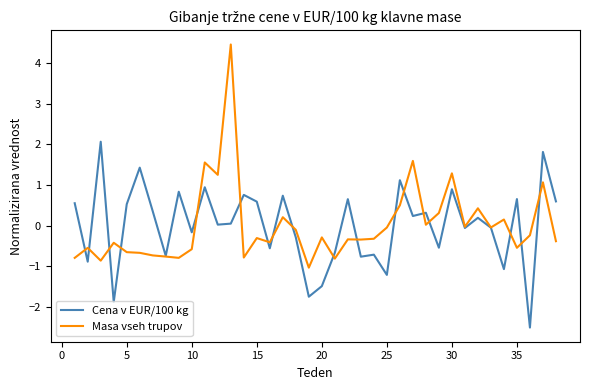

Rank the series by their maximum value, from lowest to highest.

Cena v EUR/100 kg, Masa vseh trupov